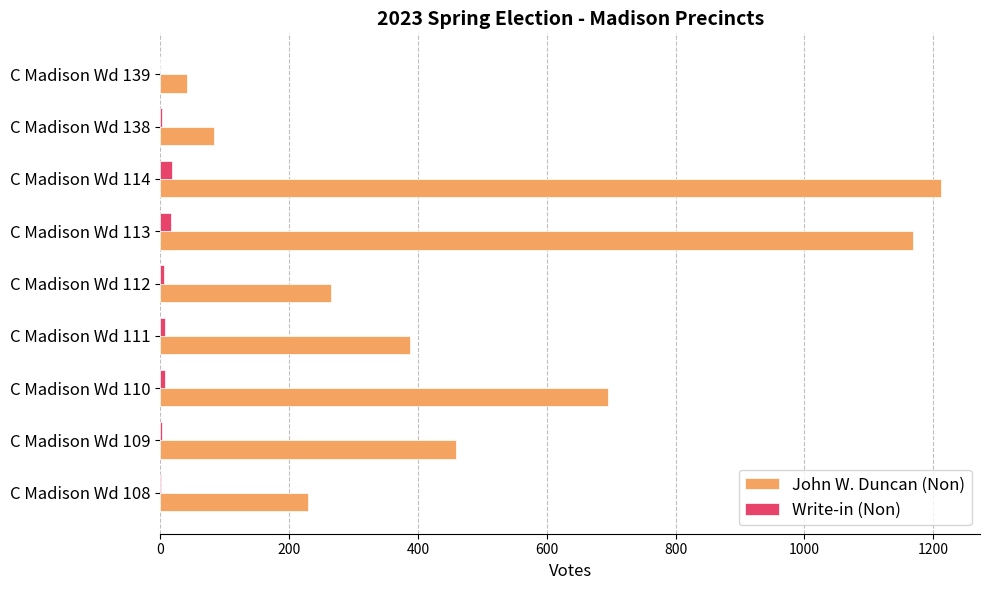

True or false: Write-in (Non) has a value of 1 at C Madison Wd 108.

True